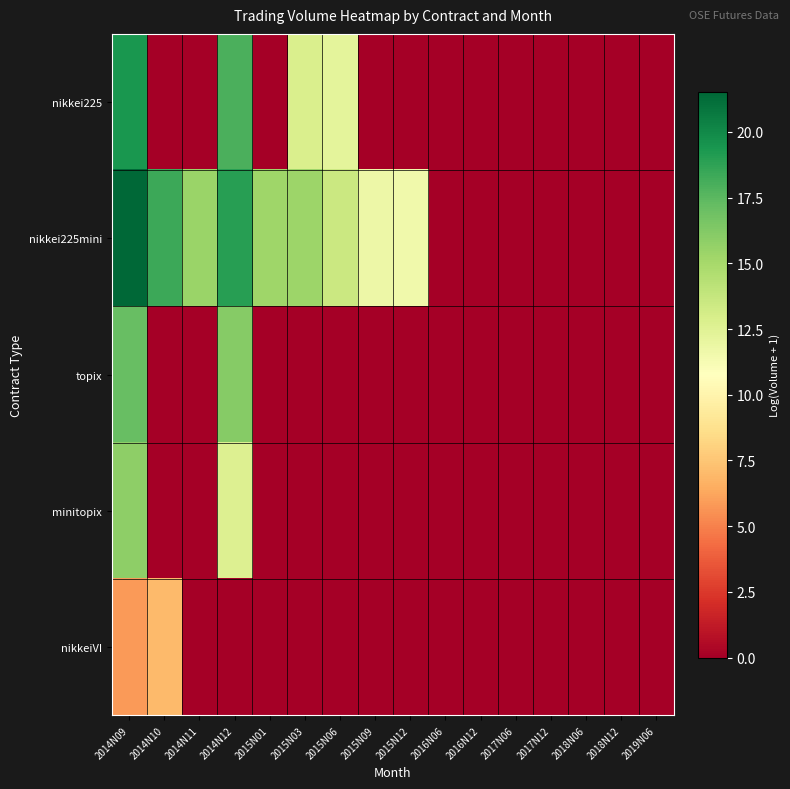

Reading left to right, extract all data points from this chart.

nikkei225: 2014N09=19.4	2014N10=0.0	2014N11=0.0	2014N12=18.0	2015N01=0.0	2015N03=12.8	2015N06=12.2	2015N09=0.0	2015N12=0.0	2016N06=0.0	2016N12=0.0	2017N06=0.0	2017N12=0.0	2018N06=0.0	2018N12=0.0	2019N06=0.0
nikkei225mini: 2014N09=21.5	2014N10=18.4	2014N11=15.4	2014N12=18.9	2015N01=15.3	2015N03=15.3	2015N06=13.5	2015N09=11.7	2015N12=11.6	2016N06=0.0	2016N12=0.0	2017N06=0.0	2017N12=0.0	2018N06=0.0	2018N12=0.0	2019N06=0.0
topix: 2014N09=17.1	2014N10=0.0	2014N11=0.0	2014N12=16.1	2015N01=0.0	2015N03=0.0	2015N06=0.0	2015N09=0.0	2015N12=0.0	2016N06=0.0	2016N12=0.0	2017N06=0.0	2017N12=0.0	2018N06=0.0	2018N12=0.0	2019N06=0.0
minitopix: 2014N09=15.9	2014N10=0.0	2014N11=0.0	2014N12=12.6	2015N01=0.0	2015N03=0.0	2015N06=0.0	2015N09=0.0	2015N12=0.0	2016N06=0.0	2016N12=0.0	2017N06=0.0	2017N12=0.0	2018N06=0.0	2018N12=0.0	2019N06=0.0
nikkeiVI: 2014N09=5.8	2014N10=7.0	2014N11=0.0	2014N12=0.0	2015N01=0.0	2015N03=0.0	2015N06=0.0	2015N09=0.0	2015N12=0.0	2016N06=0.0	2016N12=0.0	2017N06=0.0	2017N12=0.0	2018N06=0.0	2018N12=0.0	2019N06=0.0